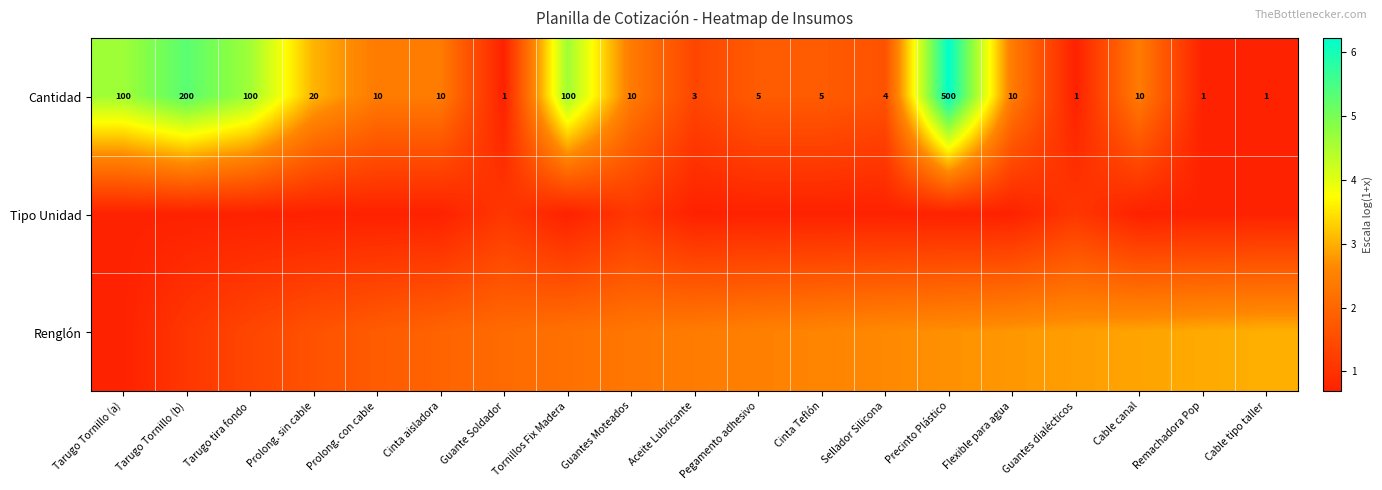

How many series are shown in this chart?

3